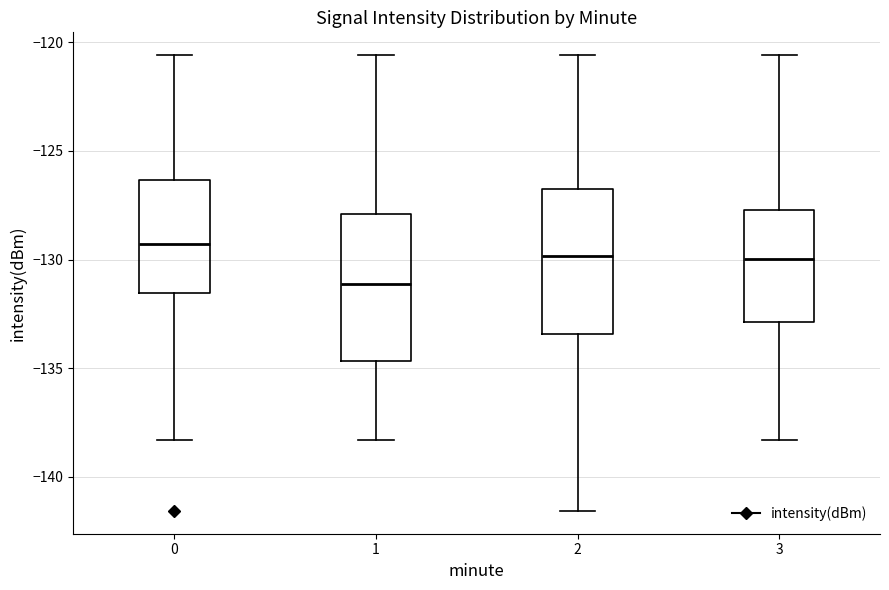

Which box's median line is the highest?

0